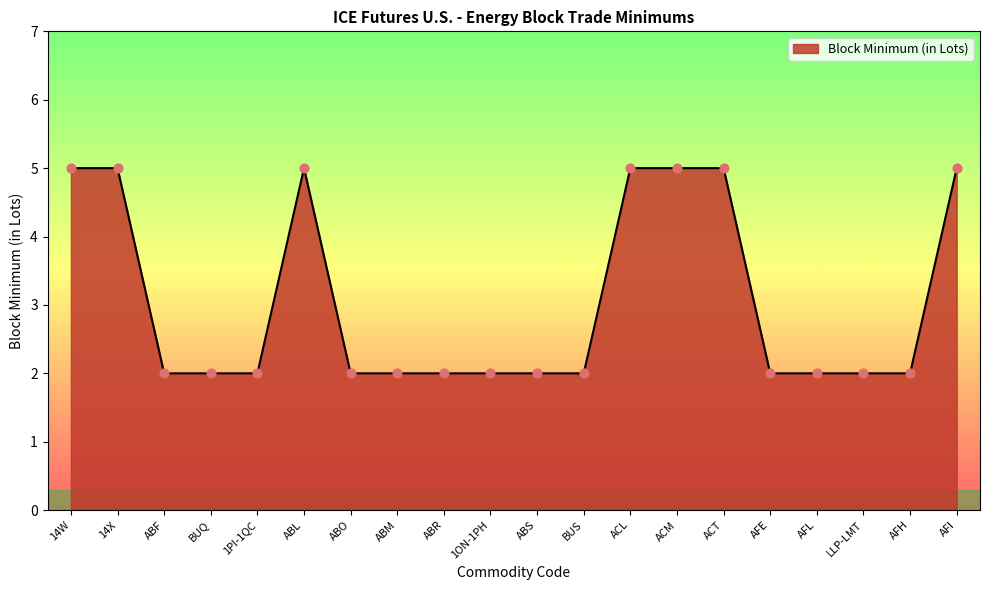

Which has a higher value, ABF or ACL?

ACL